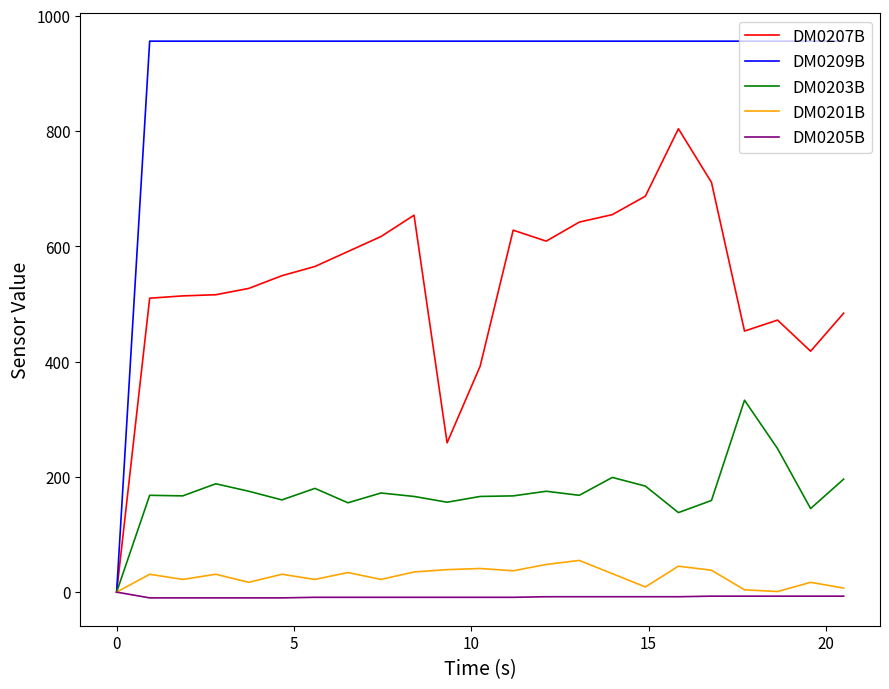

Does the chart display data point markers on the line(s)?

No